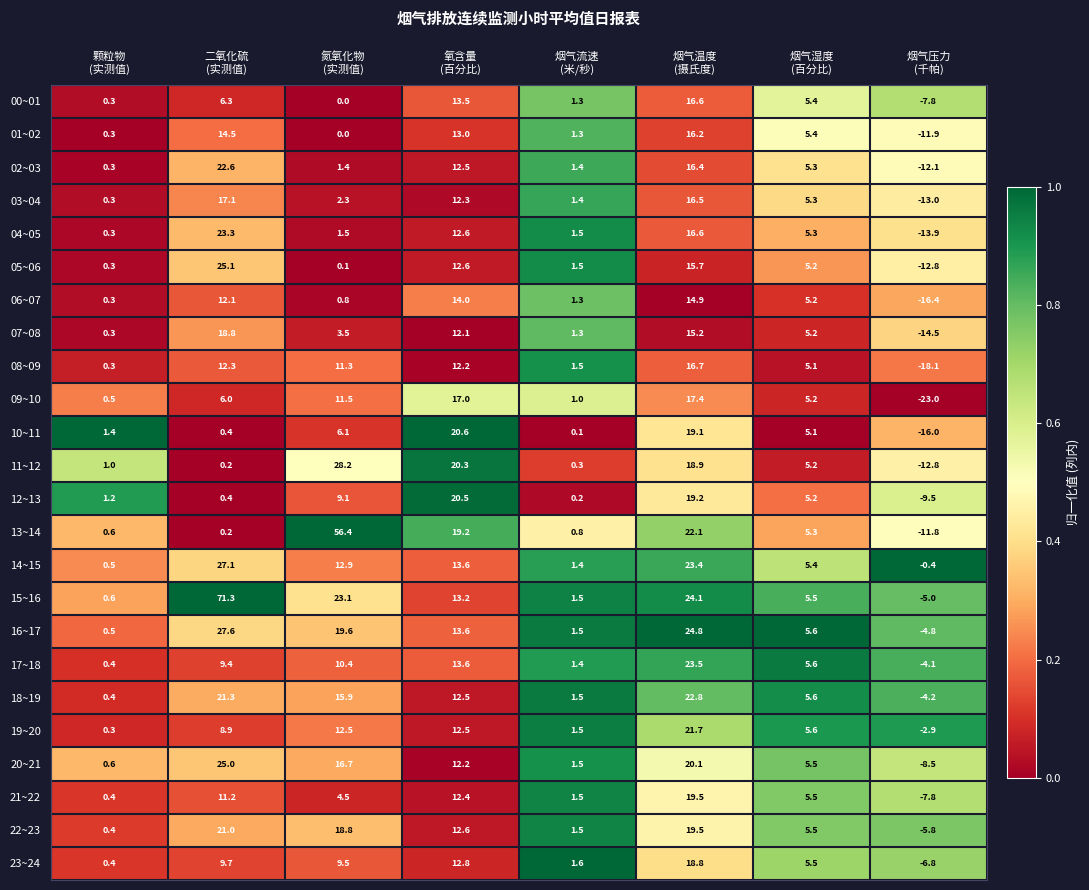

Which series has the widest spread of values?

15~16